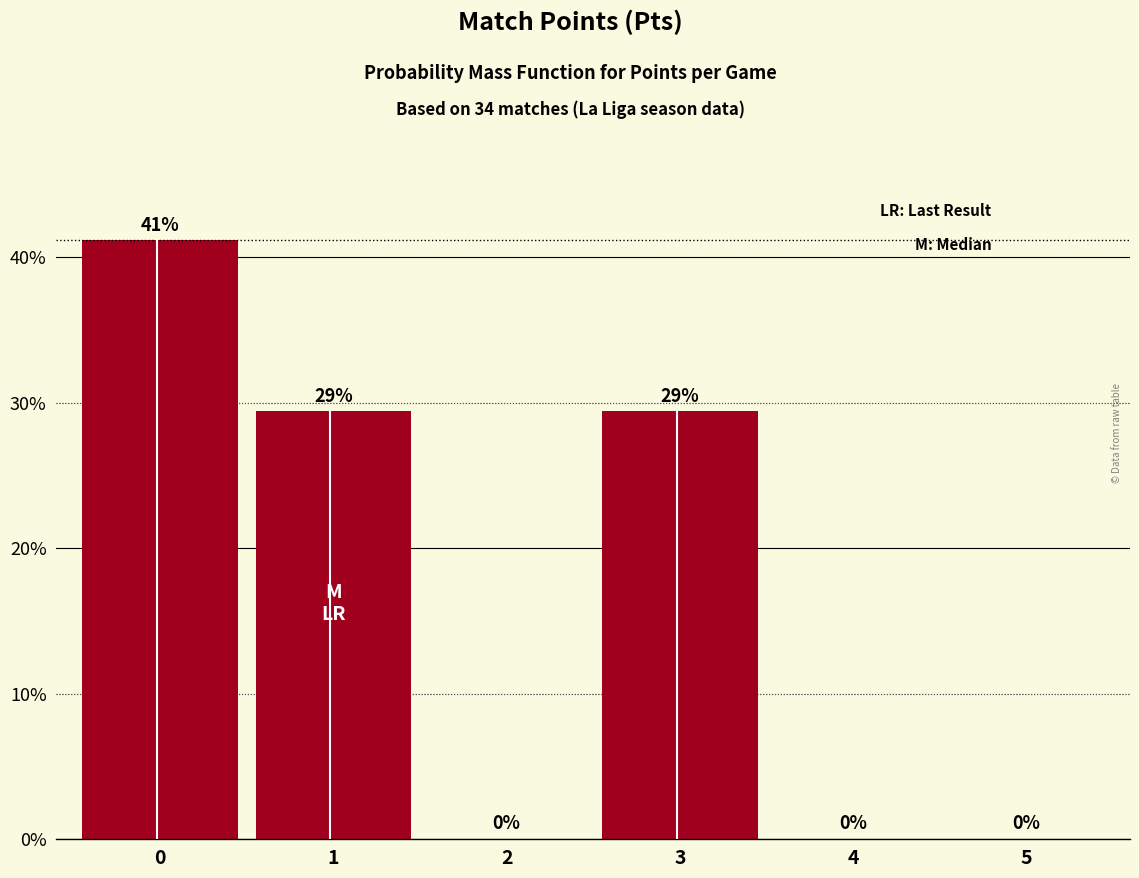

Are the bars horizontal?

No